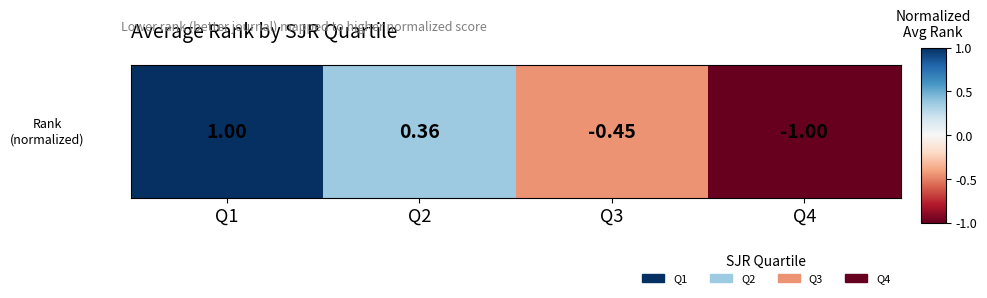

What value does the data have at Q4?

-1.0